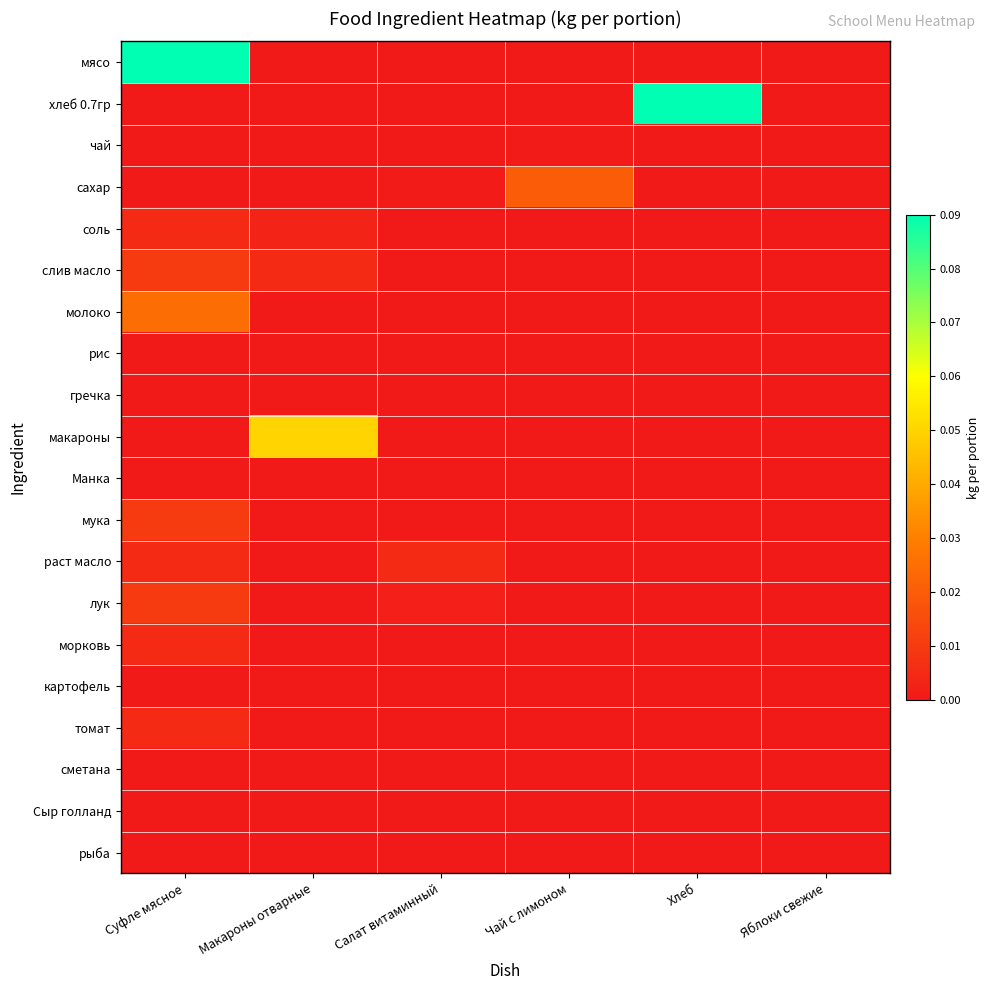

At how many categories does at least one series exceed 0?

5